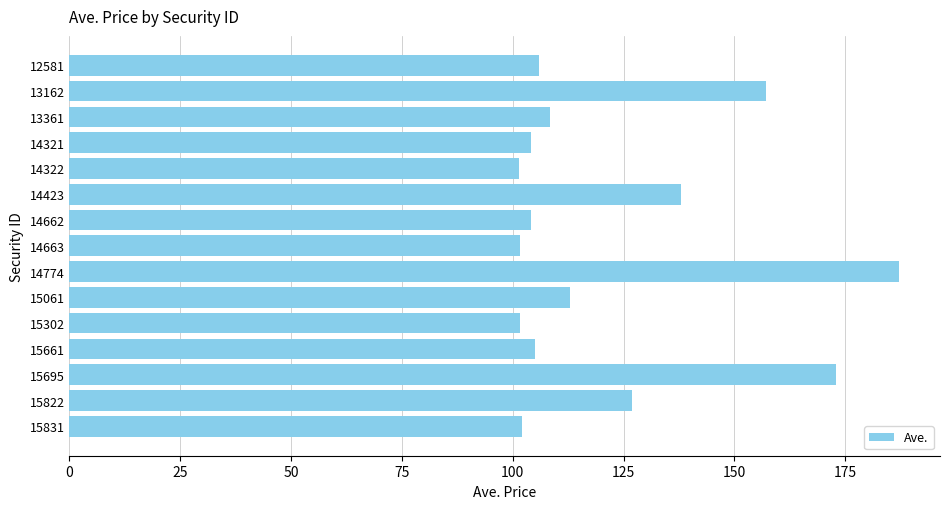

Approximately how many times larger is the value at 14774 compared to 13361?

1.7